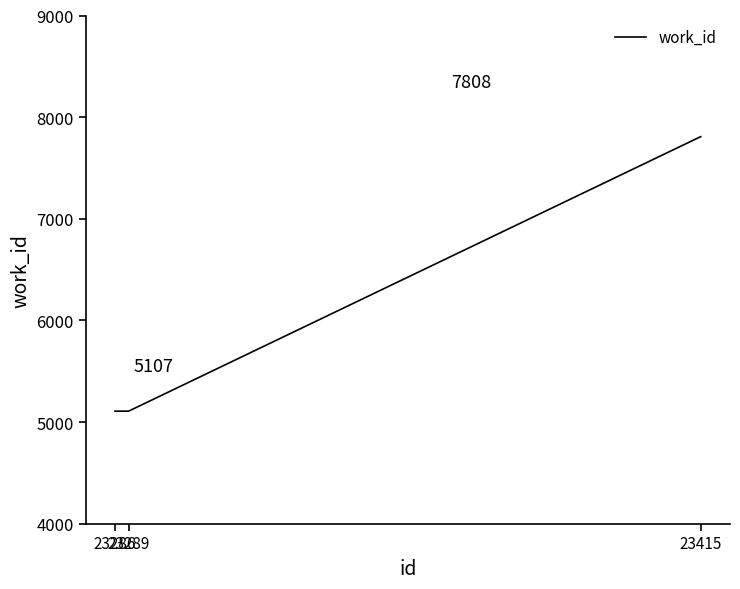

The value at 23286 is 8123. True or false?

False